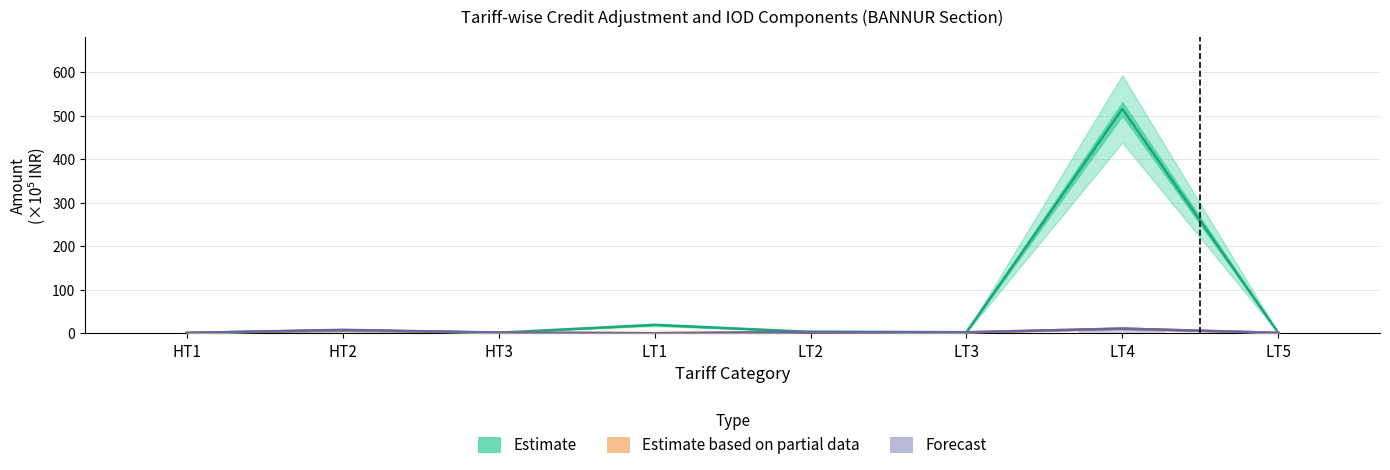

What is the sum of the Estimate based on partial data values at LT5 and LT1?

1.0